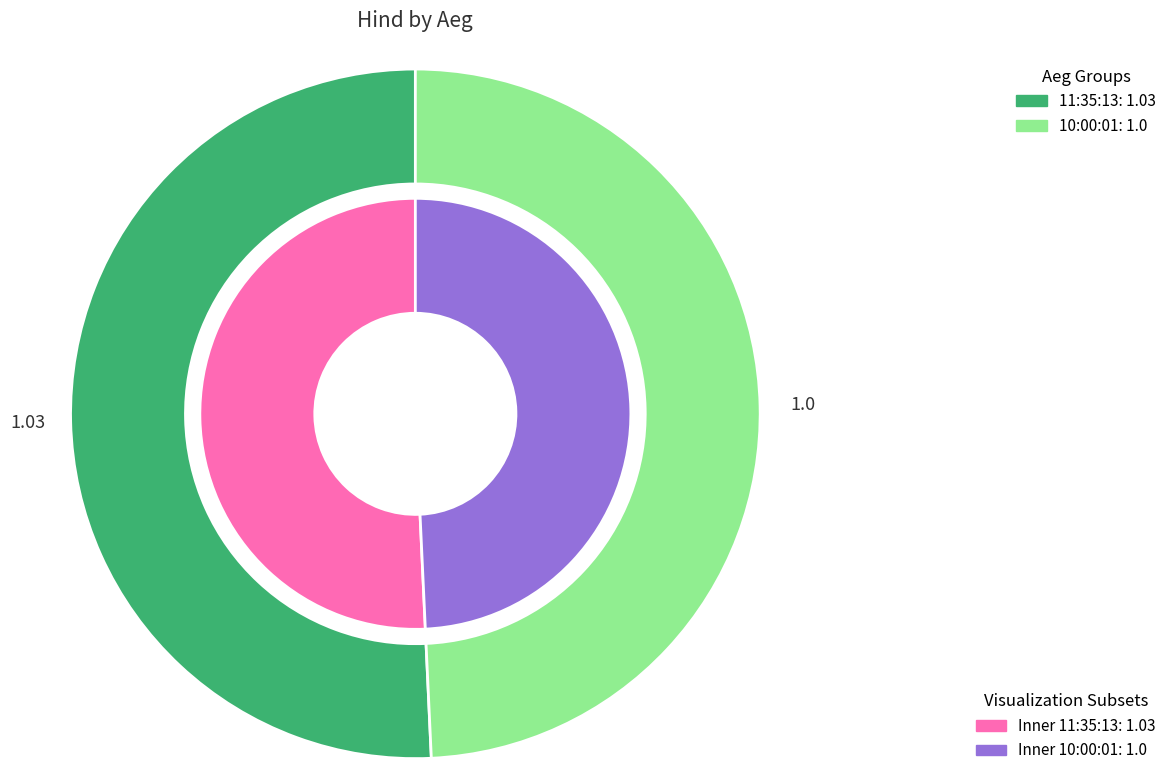

Does 11:35:13 account for over 50% of the chart?

Yes